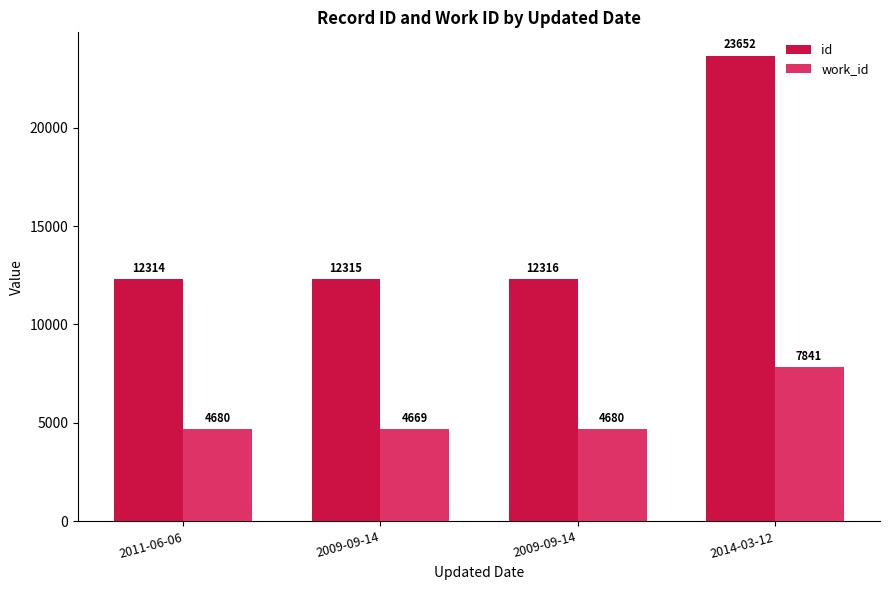

Which series has the largest total across all categories?

id